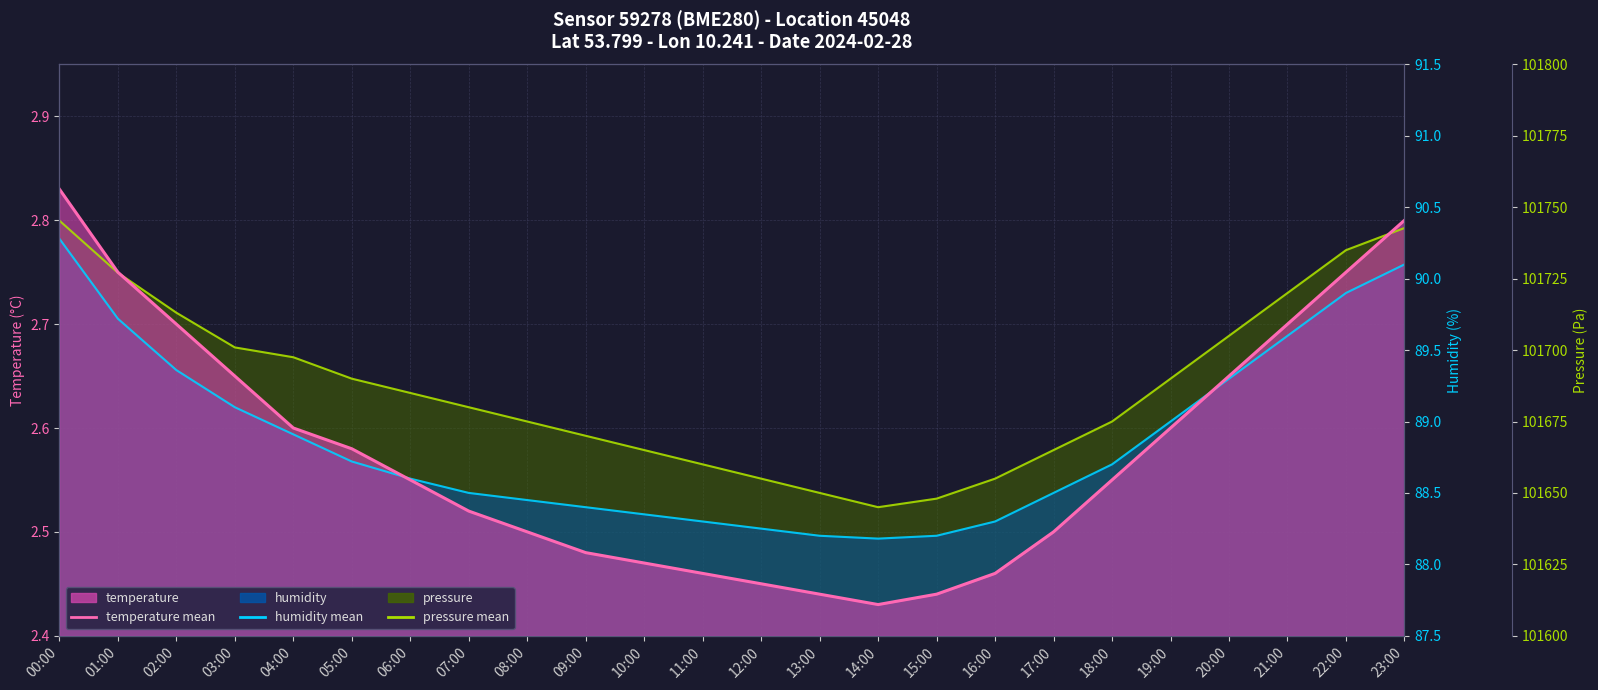

True or false: temperature has more than 2 points higher than both neighbors.

False